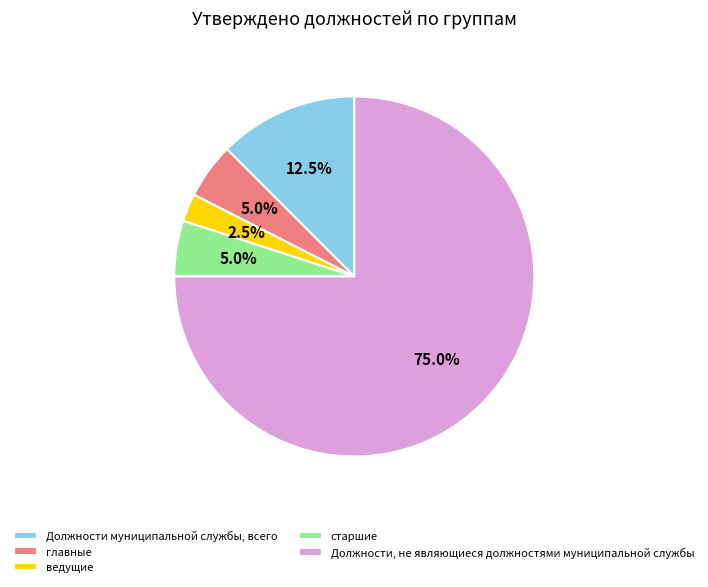

Between Должности муниципальной службы, всего and Должности, не являющиеся должностями муниципальной службы, which is larger?

Должности, не являющиеся должностями муниципальной службы